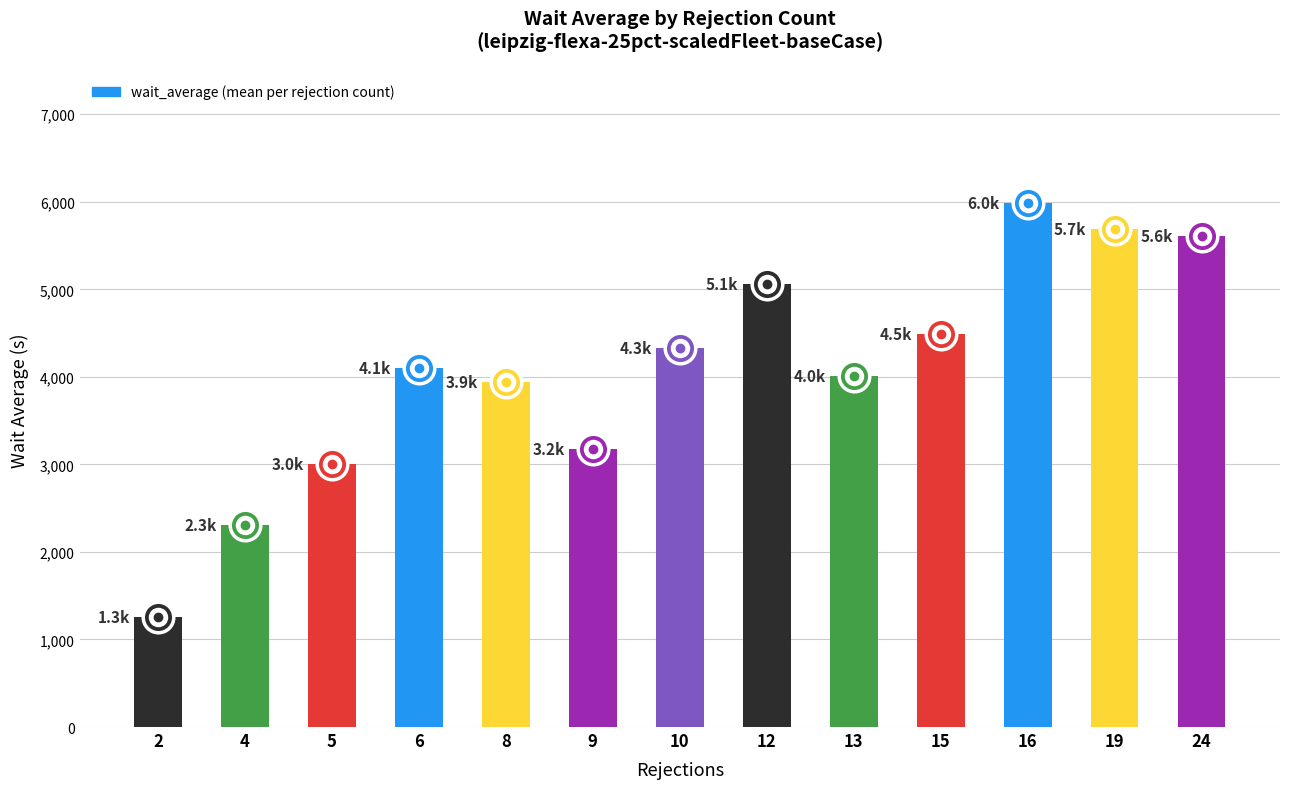

The value at 4 is 2311.4. True or false?

True